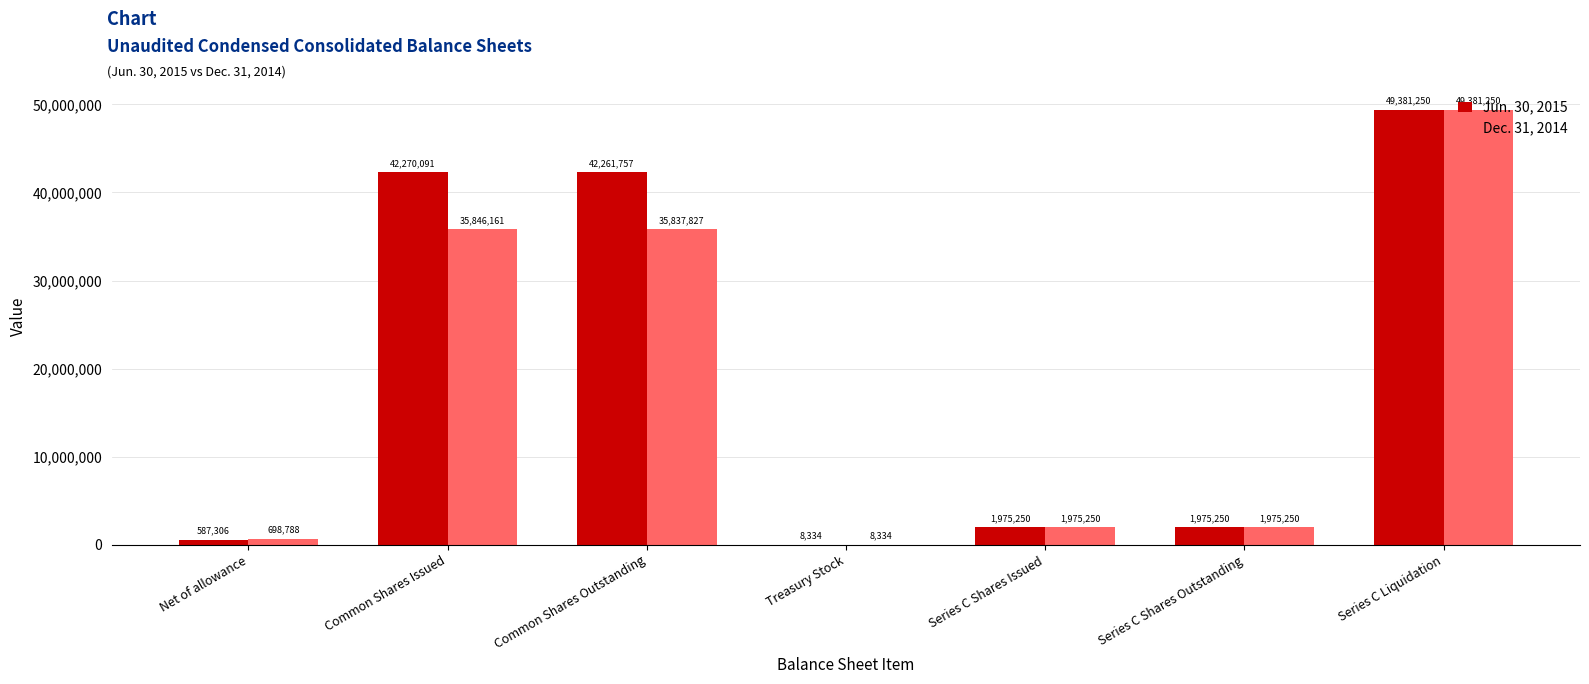

What are all the series names shown in the legend?

Jun. 30, 2015, Dec. 31, 2014